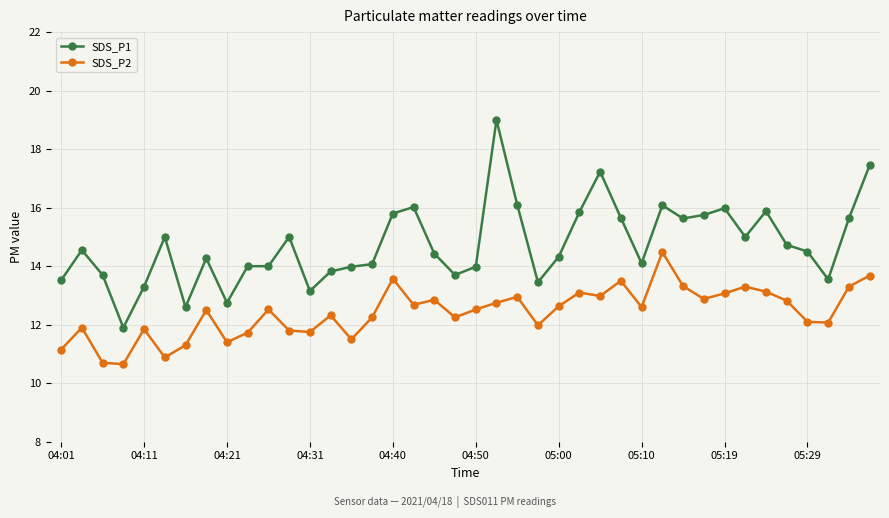

Which series has the largest range (max minus min)?

SDS_P1